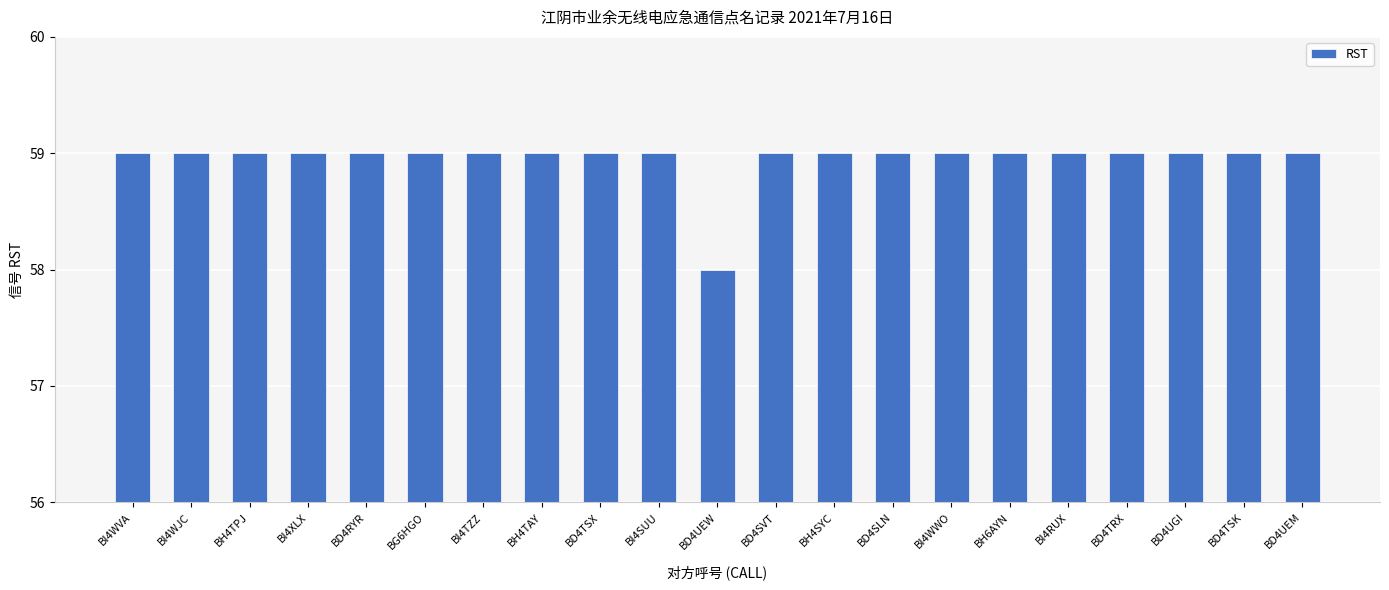

Reading left to right, what are all the values shown in this chart?

BI4WVA=59	BI4WJC=59	BH4TPJ=59	BI4XLX=59	BD4RYR=59	BG6HGO=59	BI4TZZ=59	BH4TAY=59	BD4TSX=59	BI4SUU=59	BD4UEW=58	BD4SVT=59	BH4SYC=59	BD4SLN=59	BI4WWO=59	BH6AYN=59	BI4RUX=59	BD4TRX=59	BD4UGI=59	BD4TSK=59	BD4UEM=59